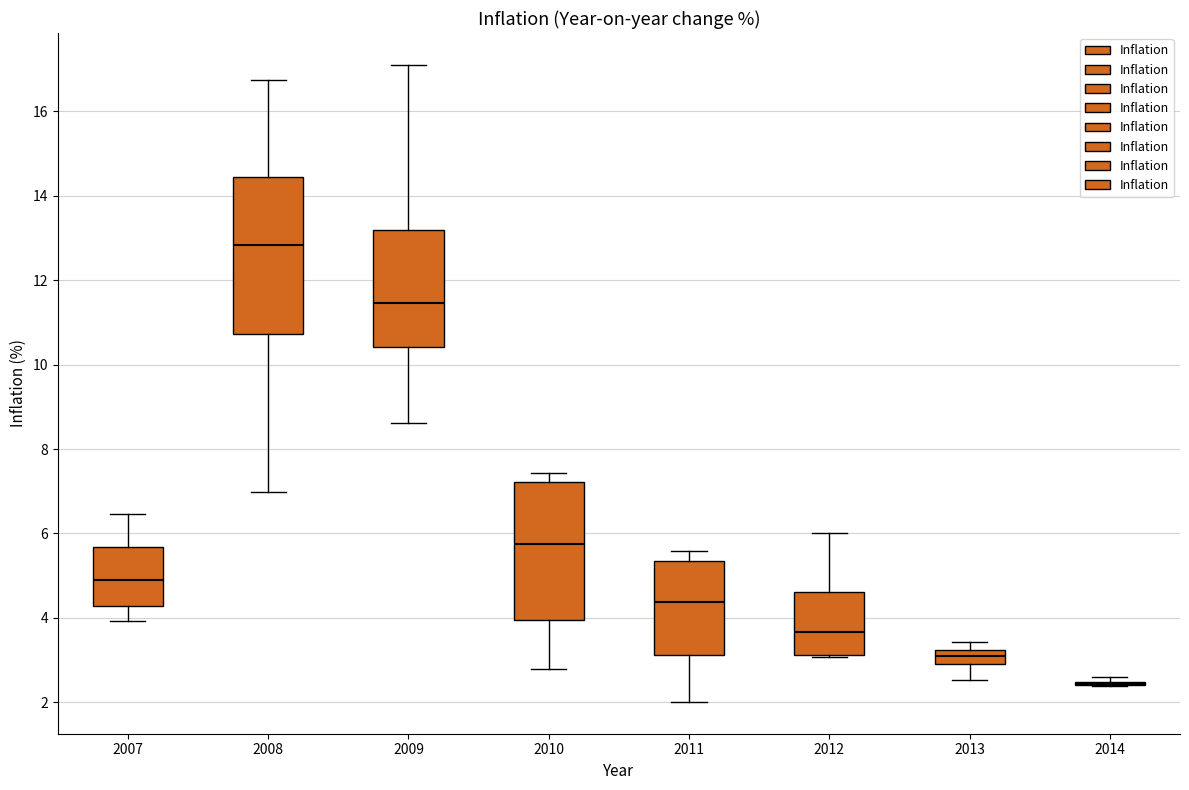

Comparing the boxes themselves (not the whiskers), which one is the tallest?

2008